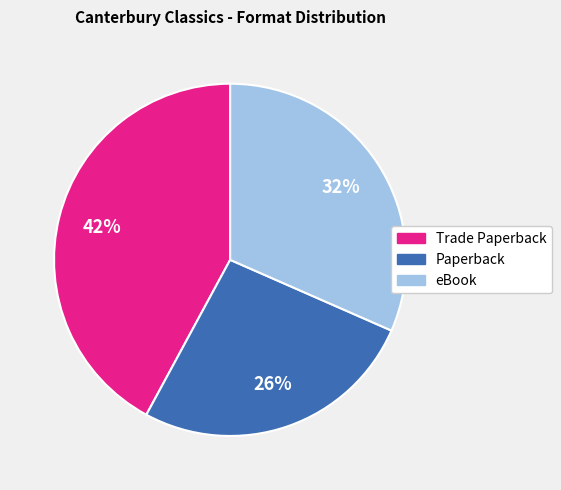

How many slices are in this pie chart?

3